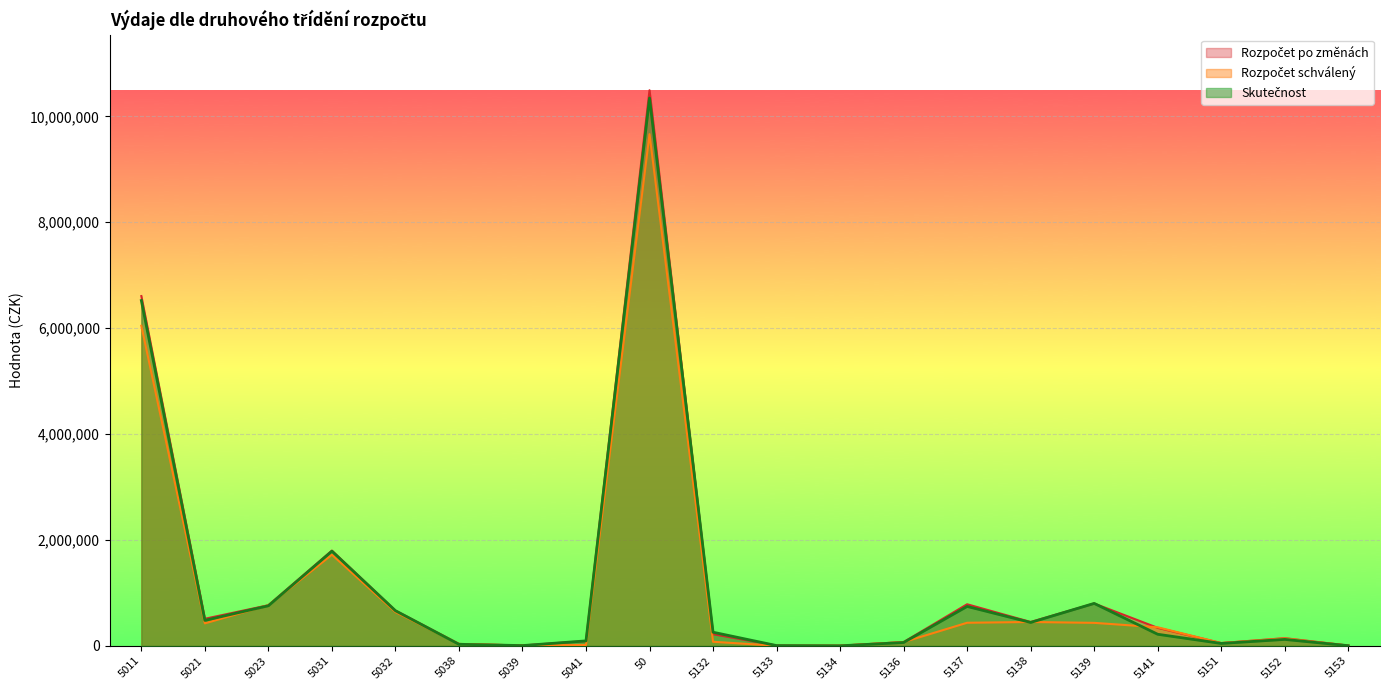

What is the sum of all Rozpočet schválený values?

21325160.0